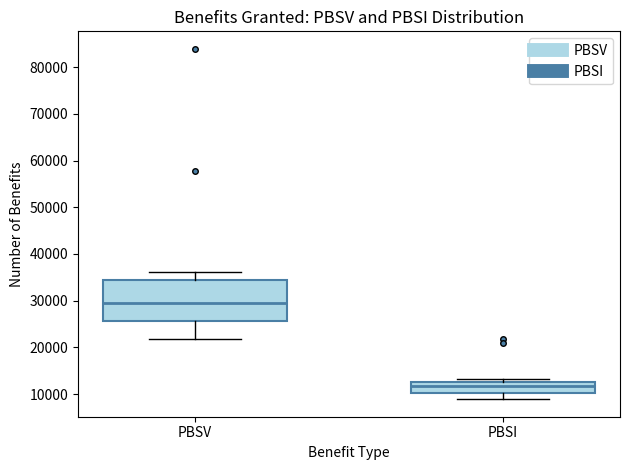

Which box has the lowest median line?

PBSI